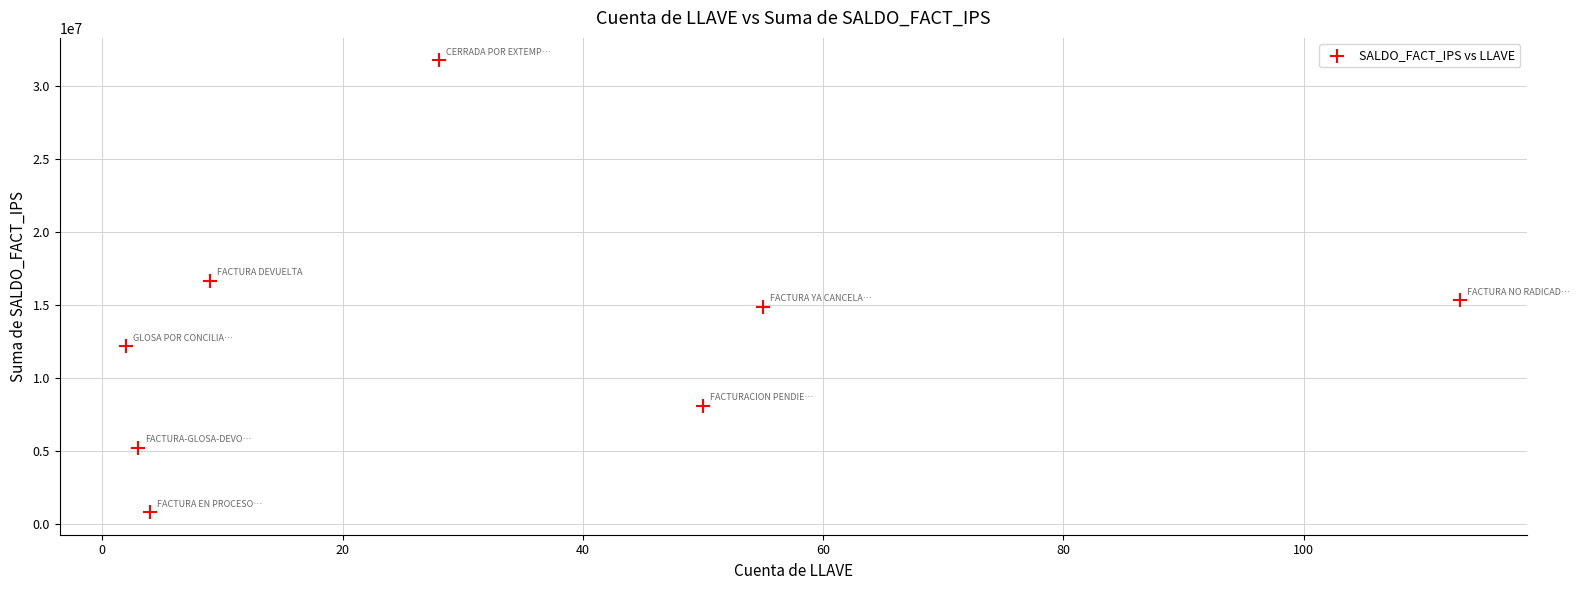

What Y value in the scatter plot is closest to 16284883?

16663763